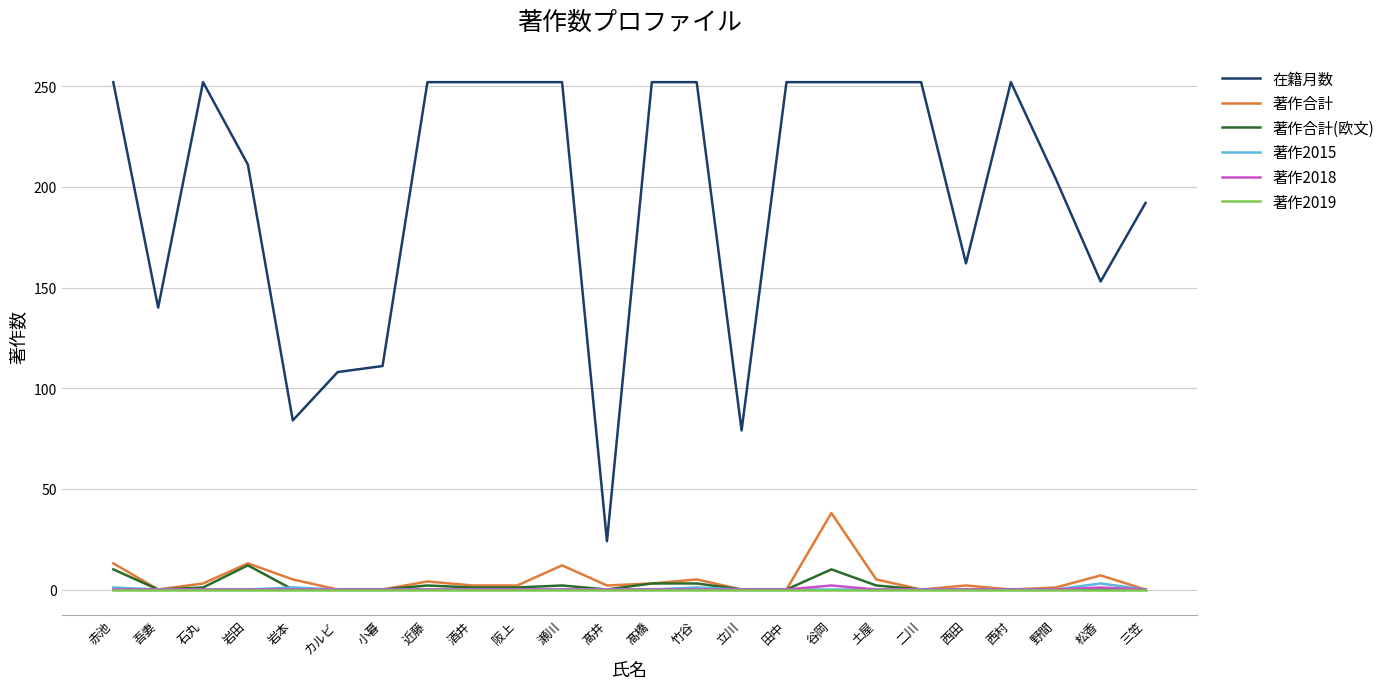

What is the total value across all series at 岩田?

236